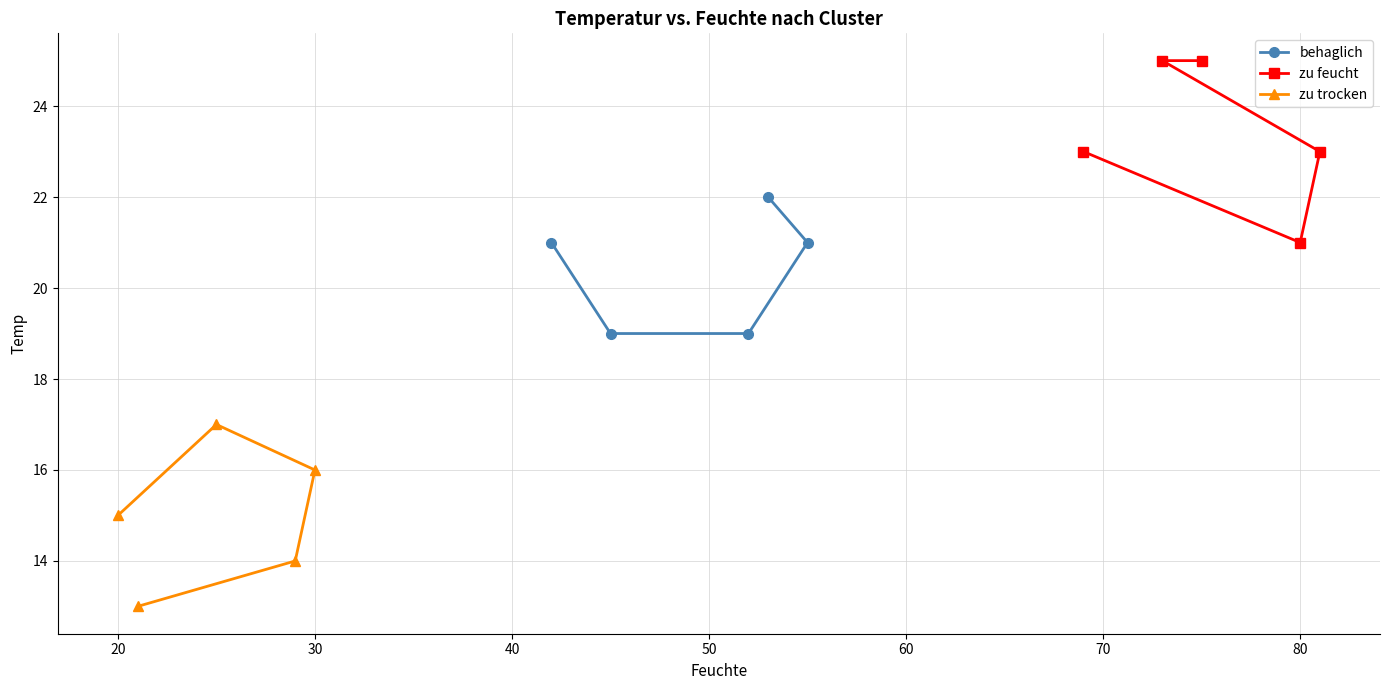

What is the sum of all behaglich values?

102